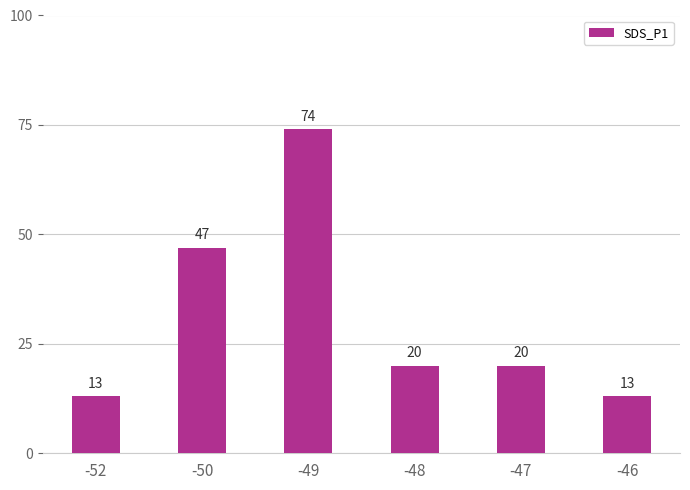

What is the value of the 6th bar from the left?

13